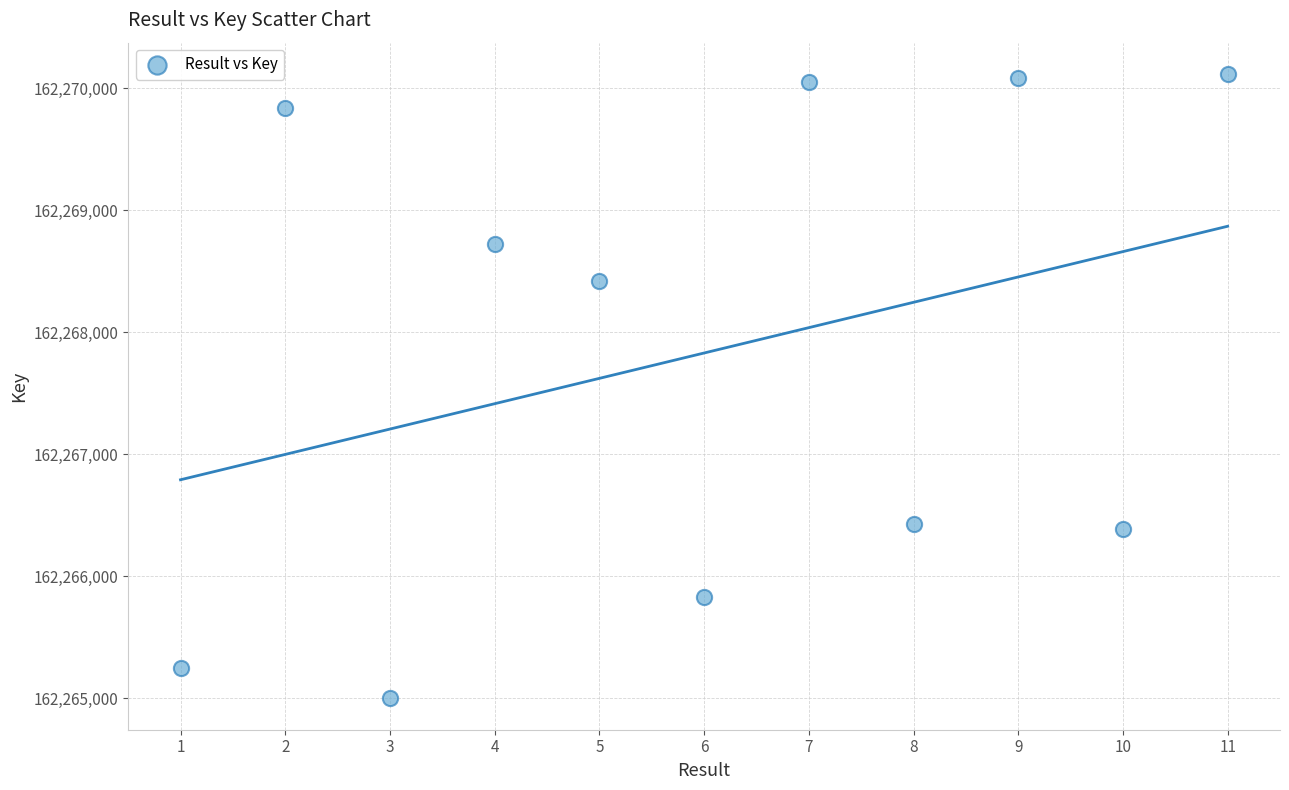

What Y value in the scatter plot is closest to 162267559?

162268425